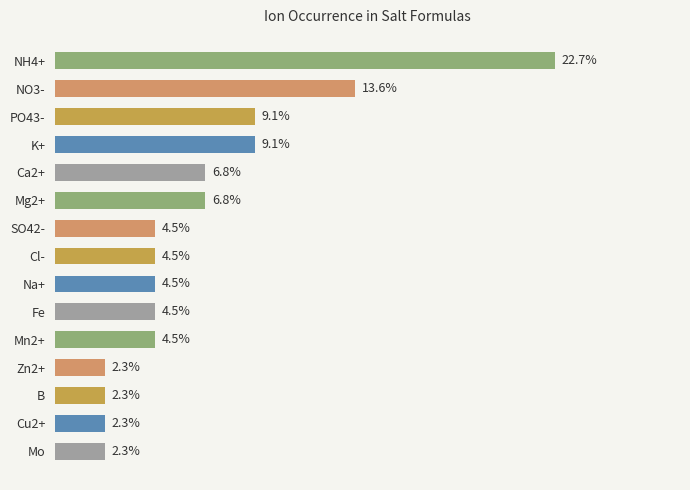

Does the chart contain any negative values?

No